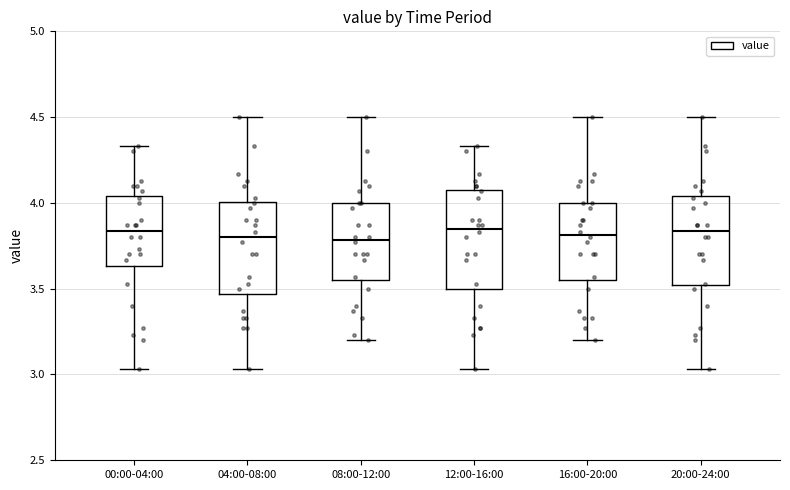

Reading left to right, transcribe this box plot: for each box, give where its median line is, the range the box spans, and where its two whiskers end, as read against the y-axis. The values are not printed on the chart, so give them approximately, as read against the axis.

00:00-04:00: median 3.85, box 3.65 to 4.05, whiskers 3.05 to 4.35
04:00-08:00: median 3.80, box 3.45 to 4.00, whiskers 3.05 to 4.50
08:00-12:00: median 3.80, box 3.55 to 4.00, whiskers 3.20 to 4.50
12:00-16:00: median 3.85, box 3.50 to 4.10, whiskers 3.05 to 4.35
16:00-20:00: median 3.80, box 3.55 to 4.00, whiskers 3.20 to 4.50
20:00-24:00: median 3.85, box 3.50 to 4.05, whiskers 3.05 to 4.50